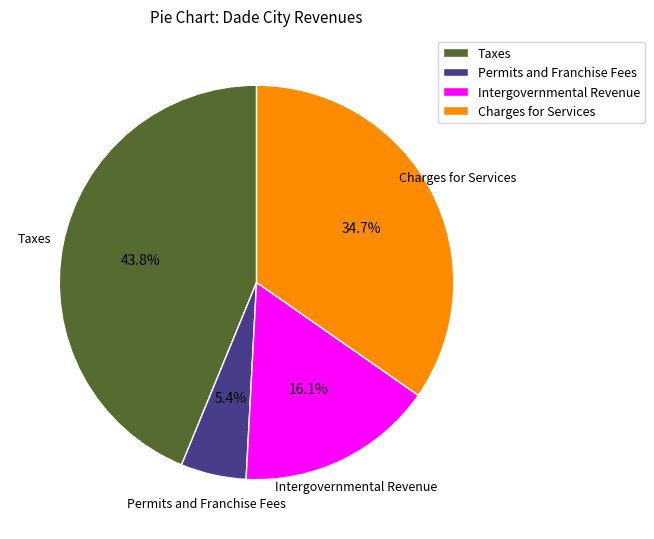

How many slices are in this pie chart?

4